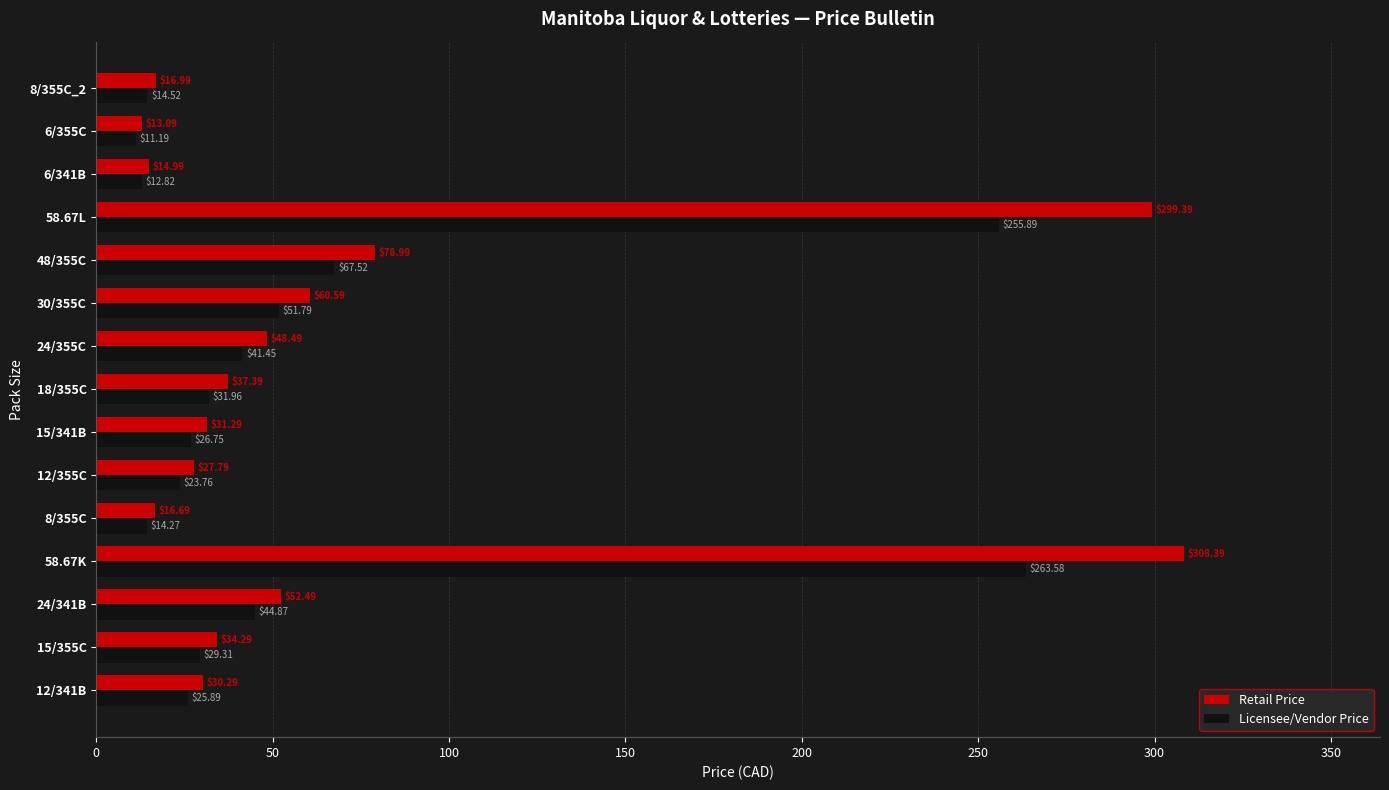

At which category is the sum across all series the highest?

58.67K